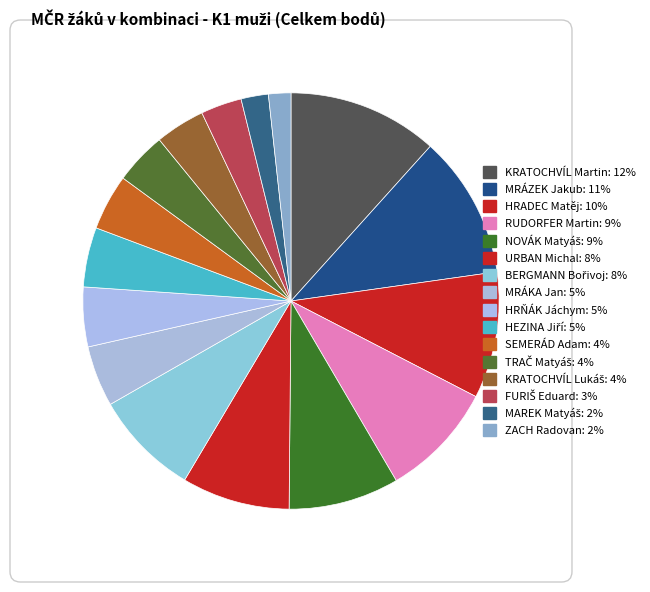

True or false: NOVÁK Matyáš accounts for 1% of the total.

False